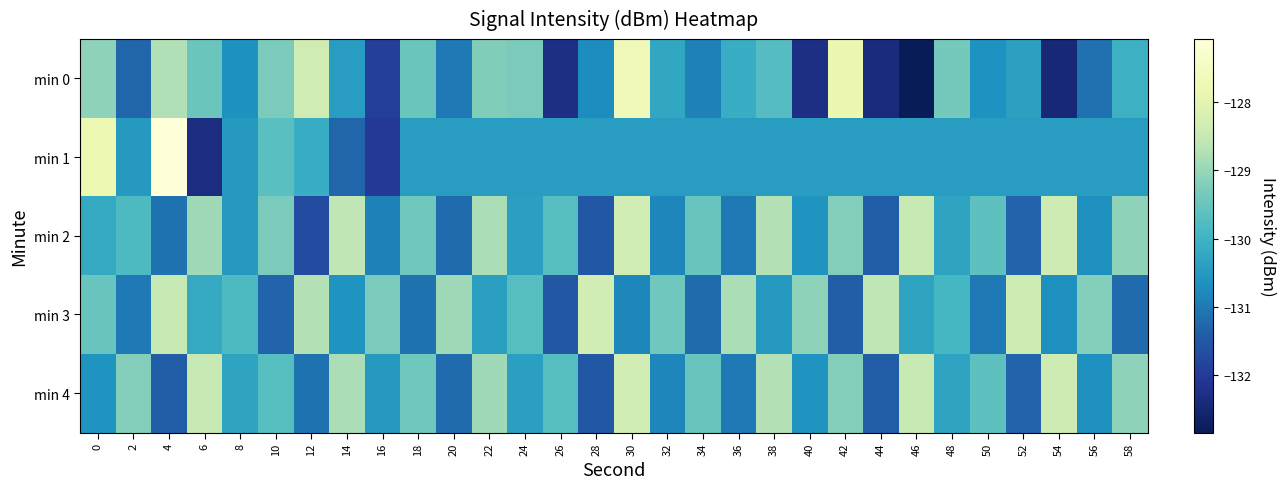

List the series in order of their peak value, lowest first.

min 2, min 3, min 4, min 0, min 1